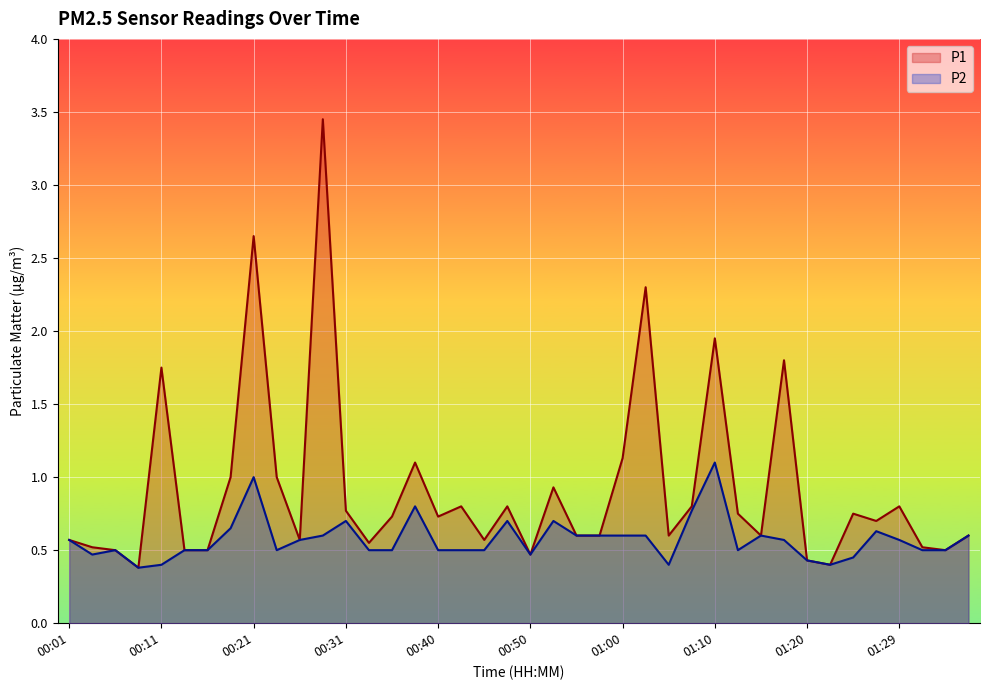

Which category has the highest value in the P2 series?

01:10